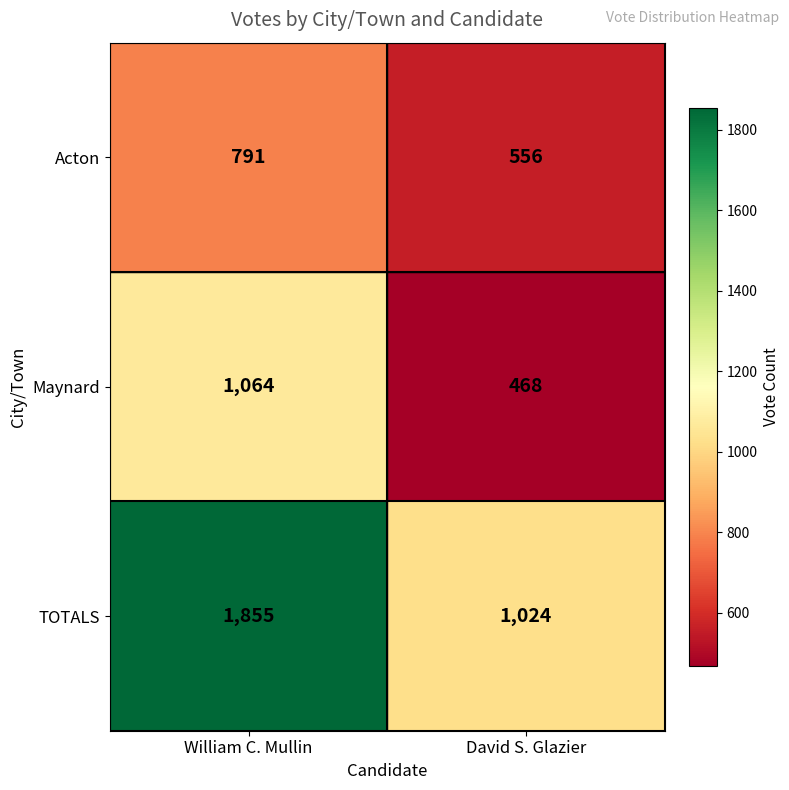

Count the number of data series in this chart.

3